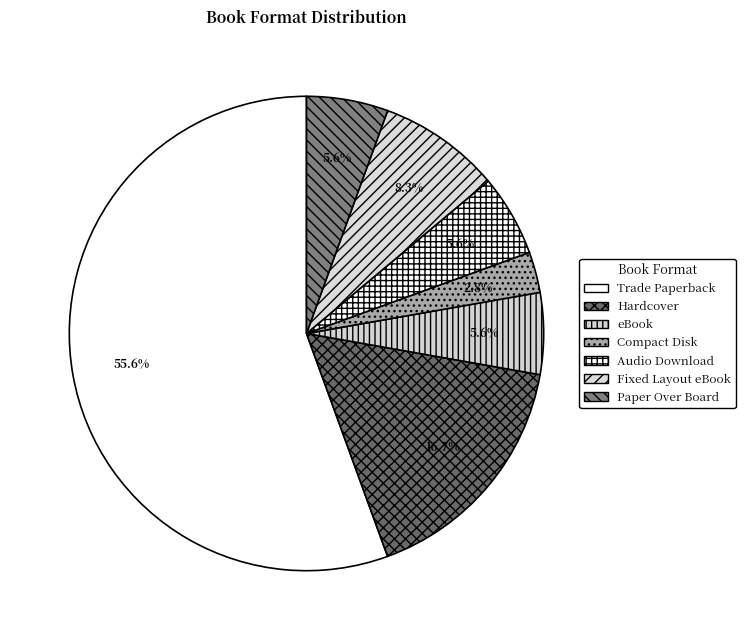

How many segments does this pie chart have?

7